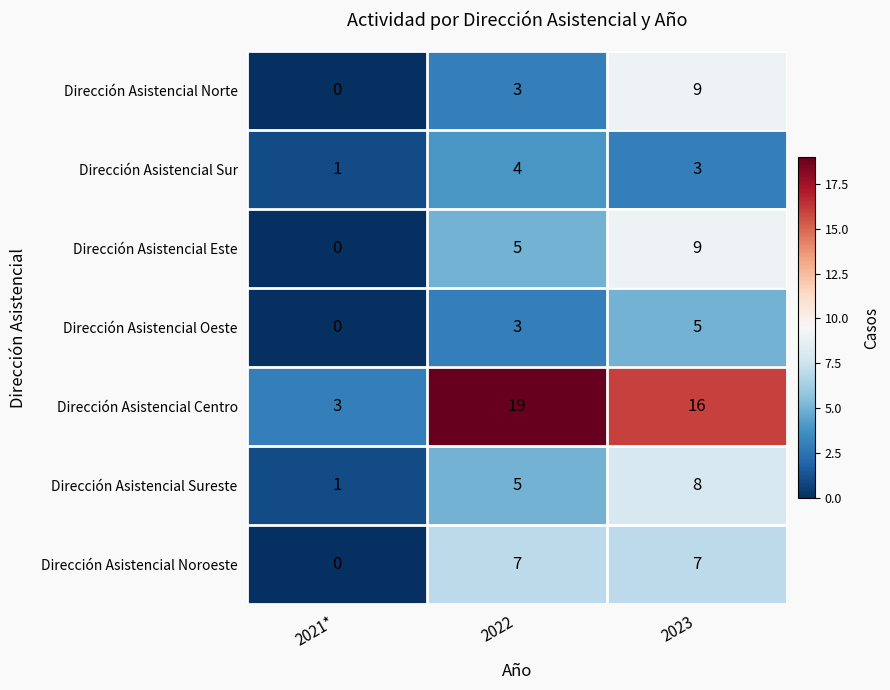

Which label corresponds to the smallest value in the chart?

2021*